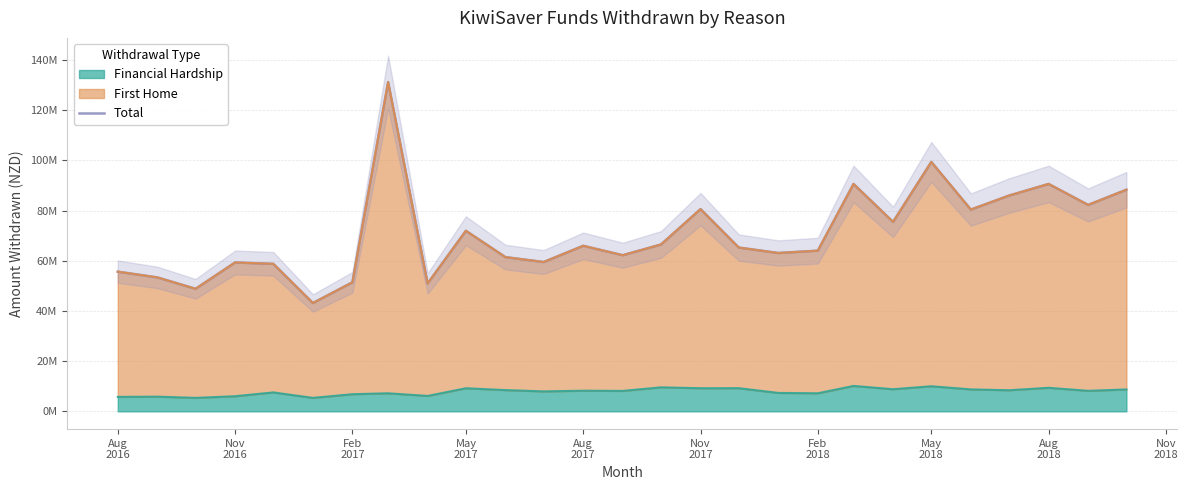

What is the greatest value displayed?

131232030